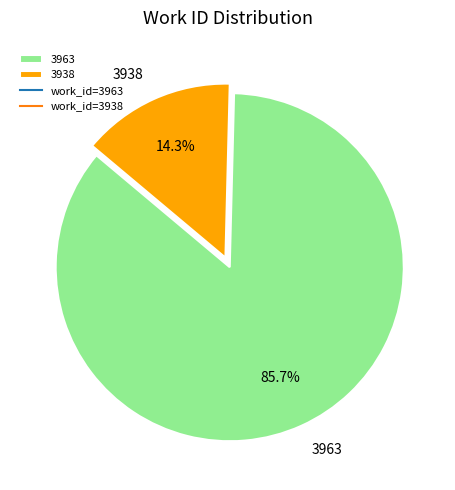

How many segments does this pie chart have?

2